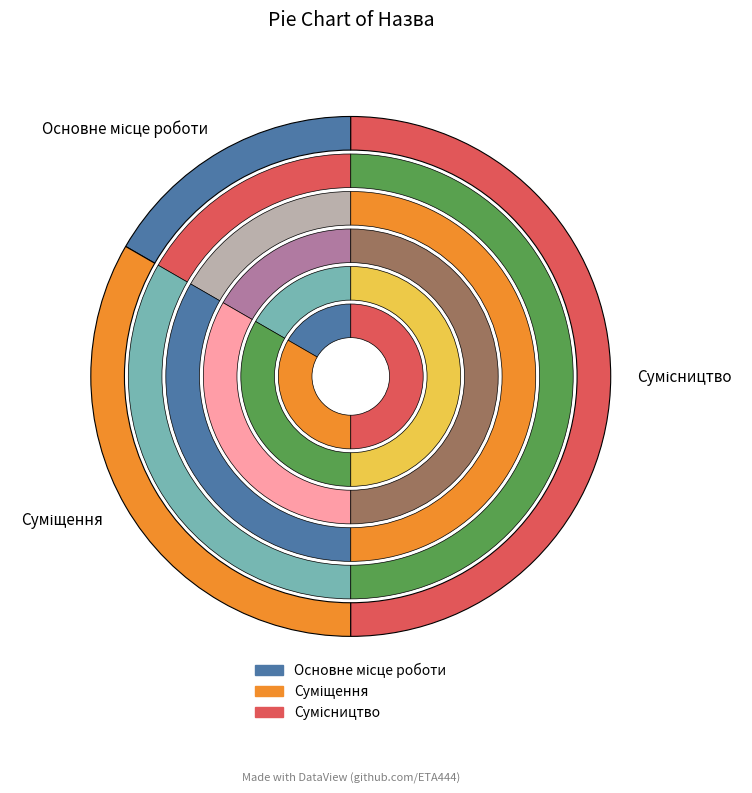

Does Основне місце роботи represent more than half of the total?

No